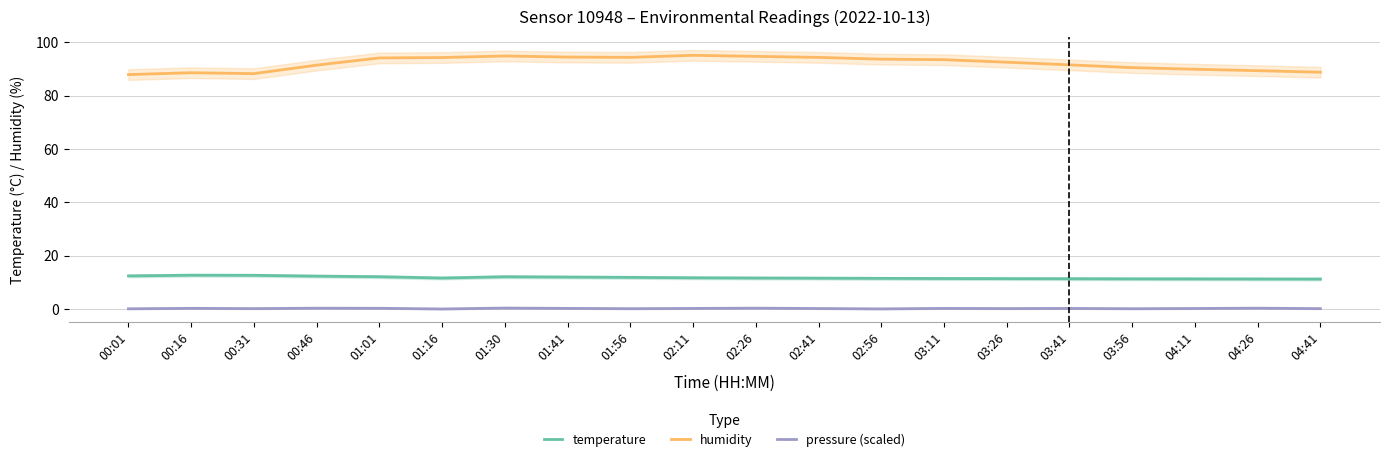

What is the difference between the second highest and minimum values in the humidity series?

7.0